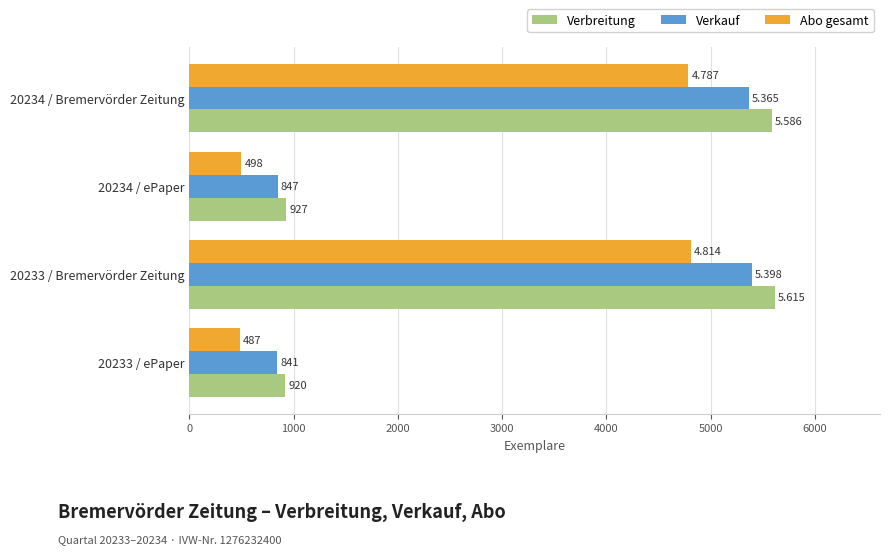

List the series in order of their overall mean, highest first.

Verbreitung, Verkauf, Abo gesamt